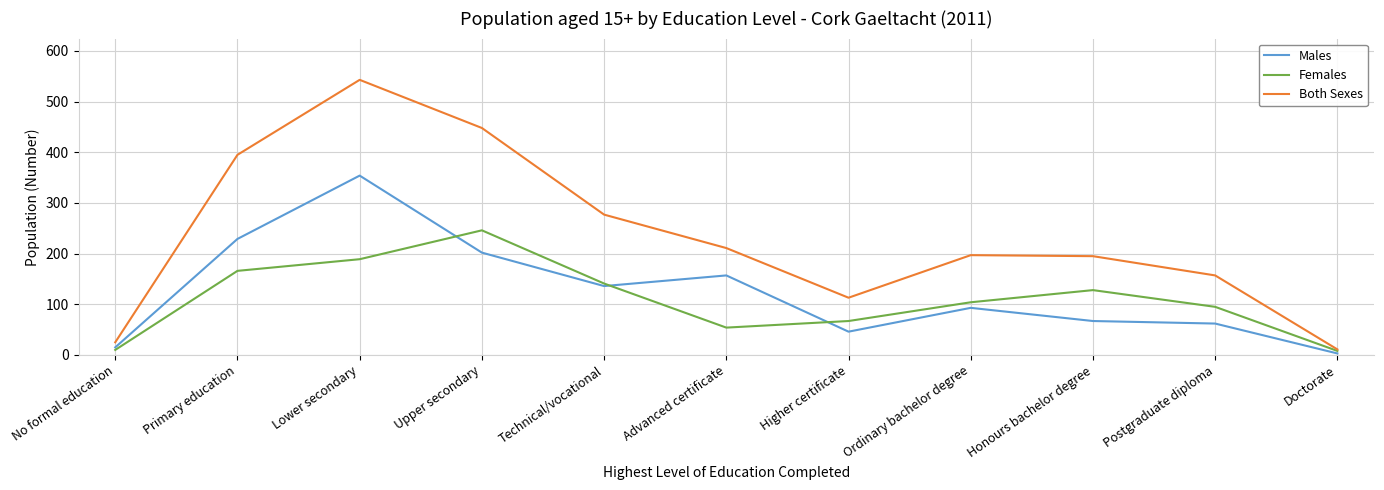

At how many categories does at least one series exceed 208?

5